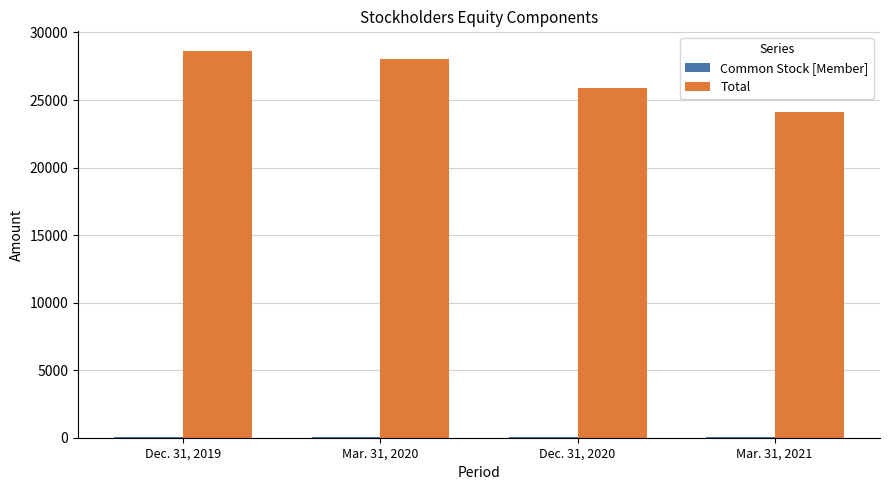

Which label corresponds to the largest value in the chart?

Dec. 31, 2019